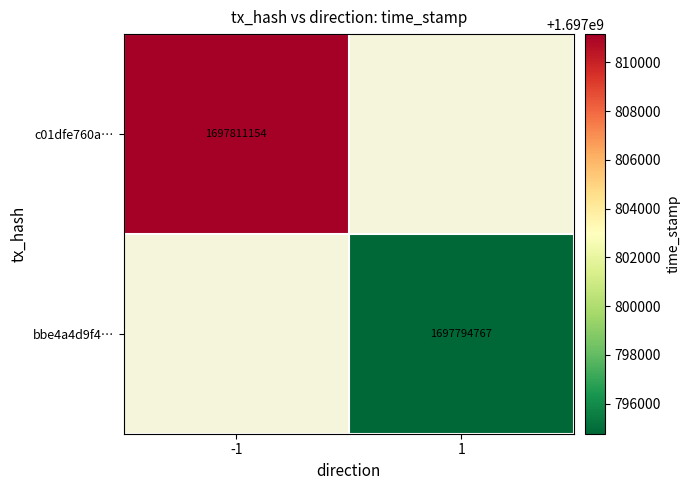

The c01dfe760a… series shows 917146139 at -1. True or false?

False